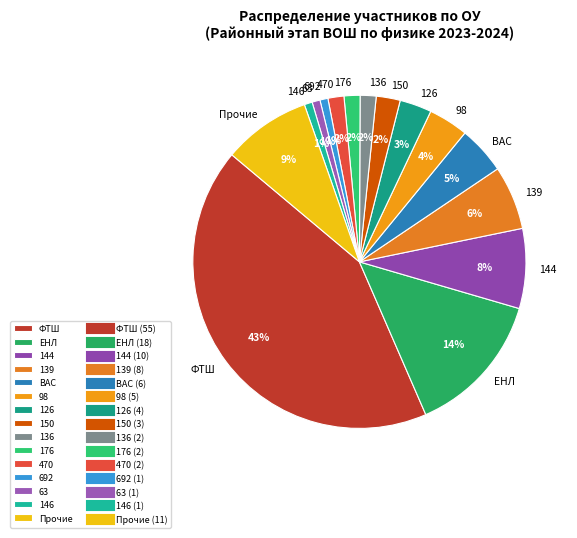

To the nearest percent, what portion does 126 represent?

3%